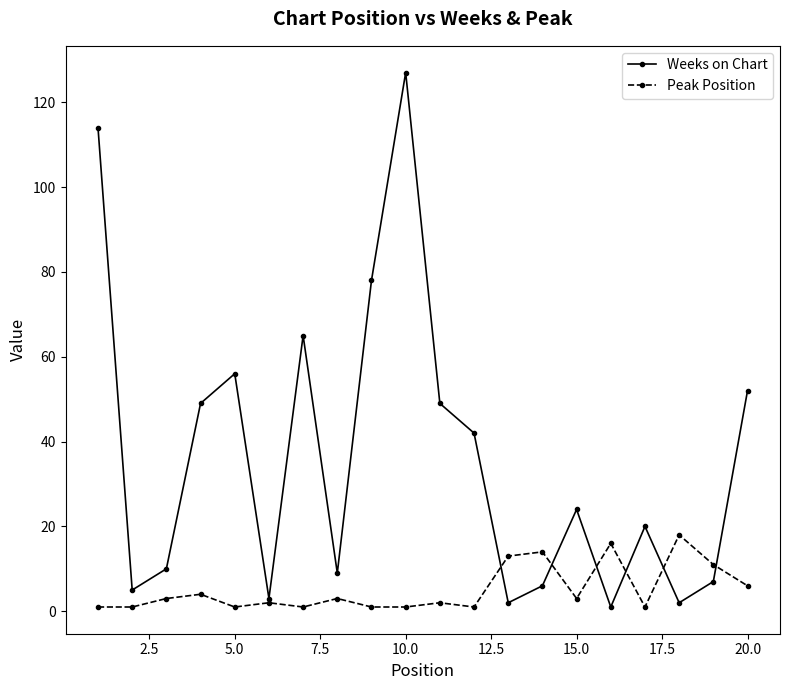

Which series has the largest range (max minus min)?

Weeks on Chart